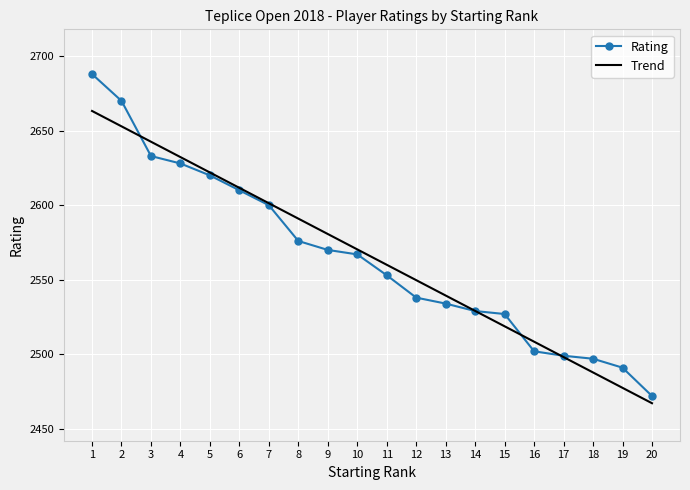

Which has a higher value, 19 or 6?

6